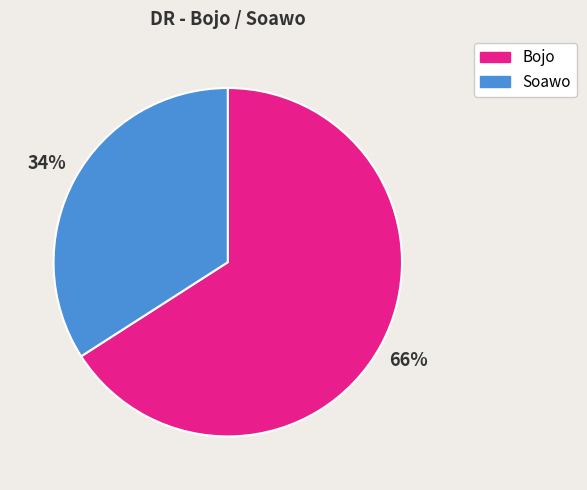

Which has a higher value, Soawo or Bojo?

Bojo